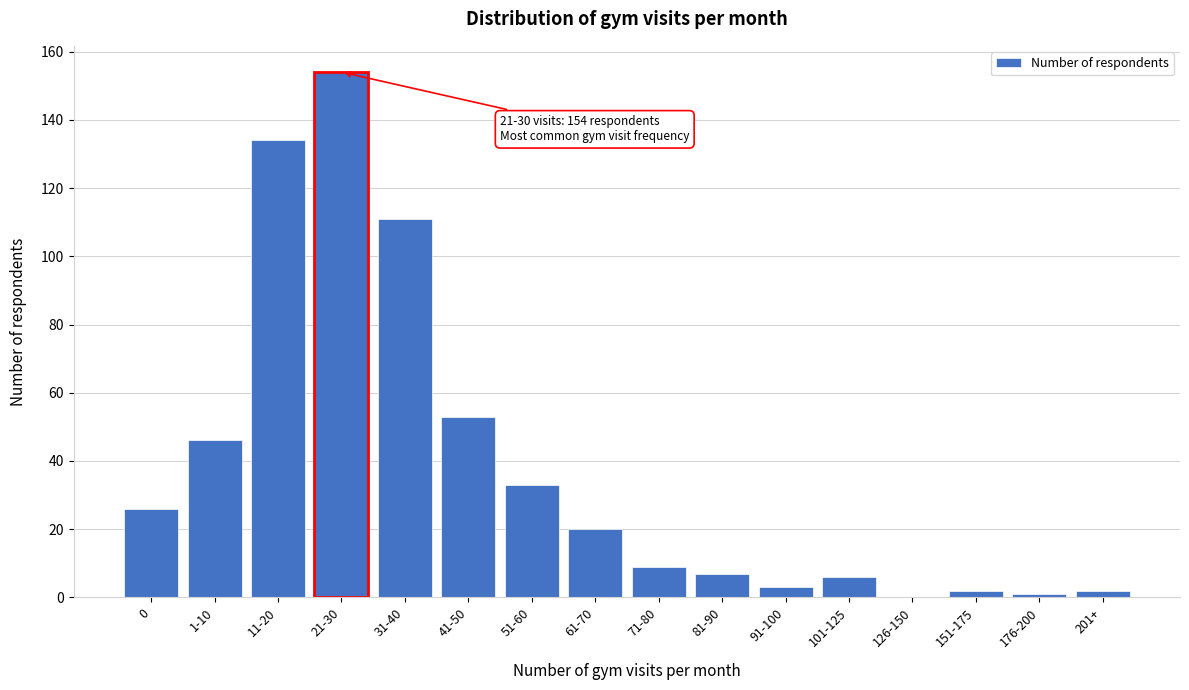

Reading left to right, extract all data points from this chart.

0=26	1-10=46	11-20=134	21-30=154	31-40=111	41-50=53	51-60=33	61-70=20	71-80=9	81-90=7	91-100=3	101-125=6	126-150=0	151-175=2	176-200=1	201+=2